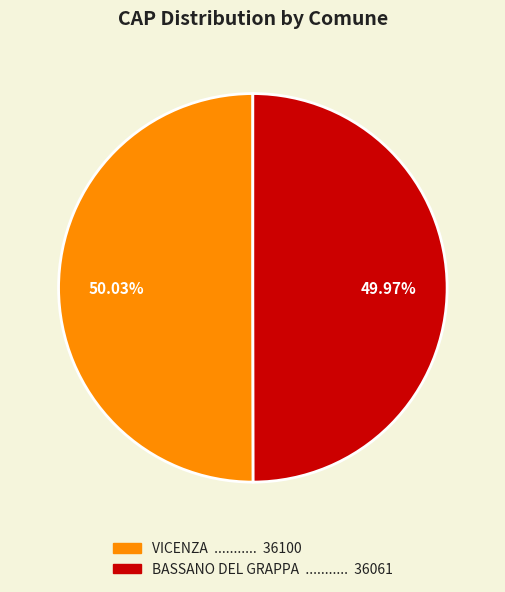

What is the total percentage of VICENZA and BASSANO DEL GRAPPA?

100.0%